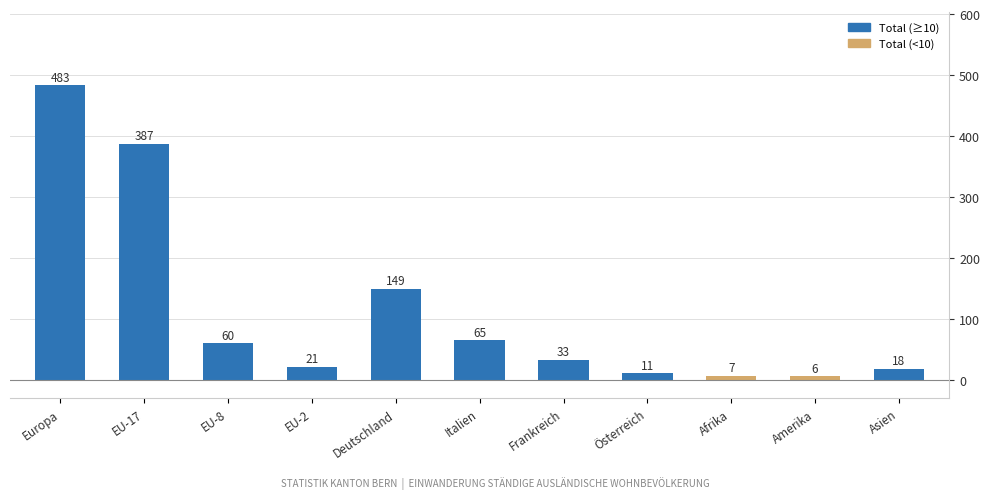

Where does the data first go above 33?

Europa